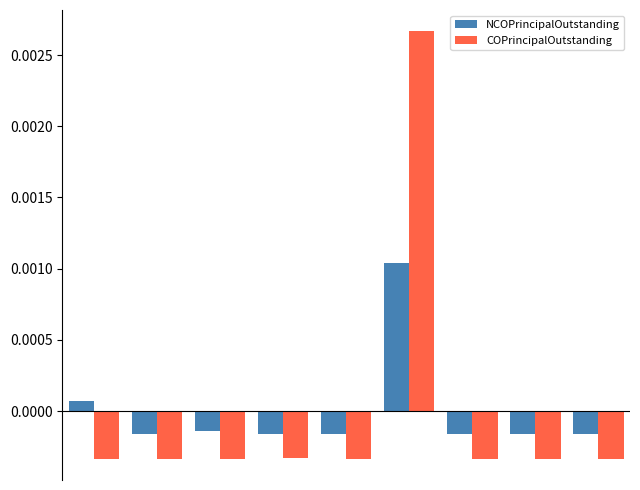

Count the number of data series in this chart.

2